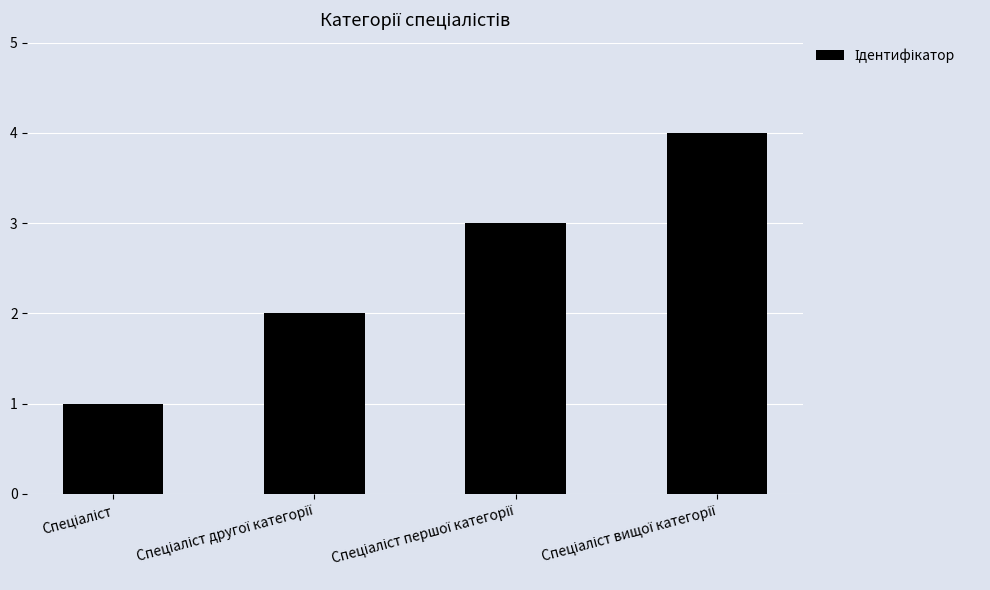

What is the difference between the maximum and minimum values?

3